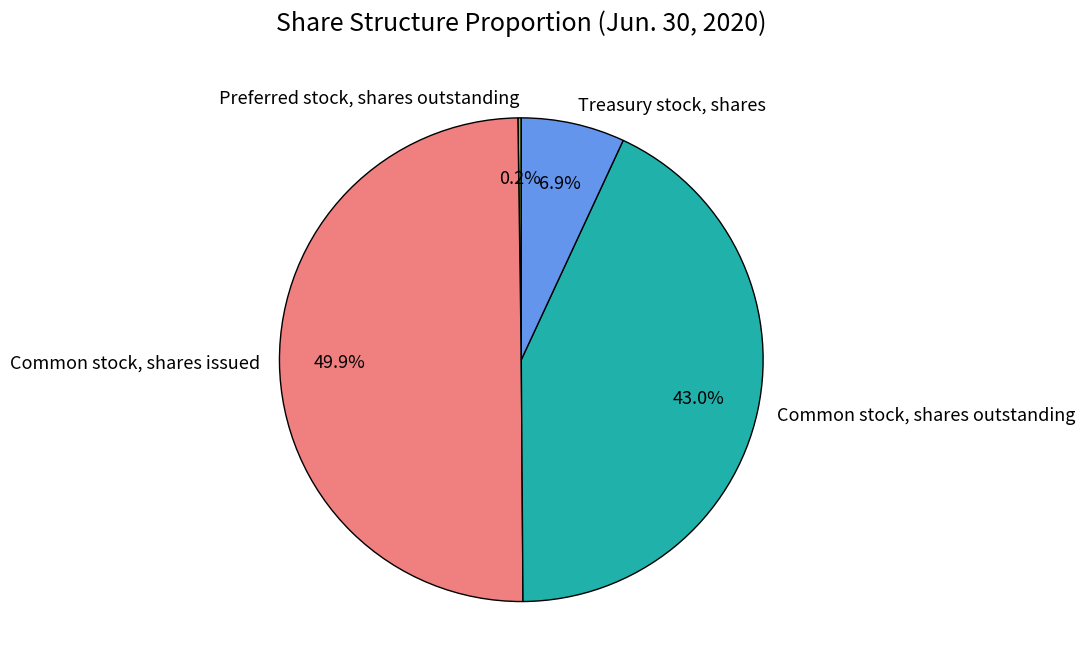

What is the largest slice in the pie chart?

Common stock, shares issued